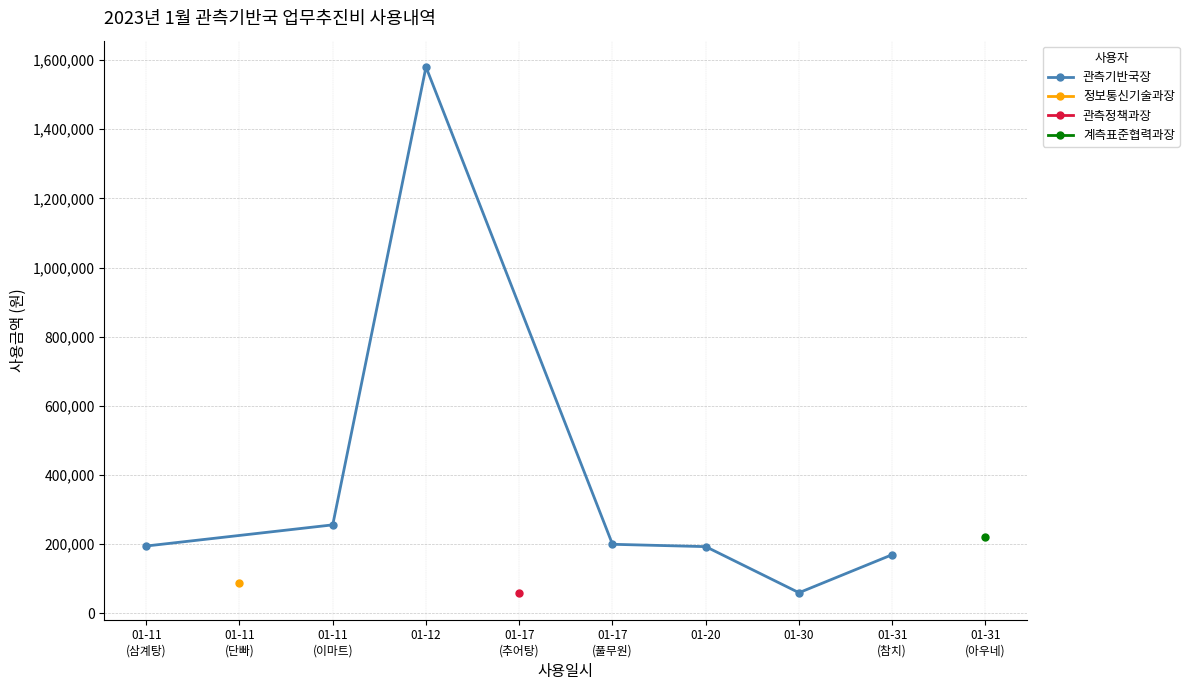

What is the minimum value for 관측기반국장?

60000